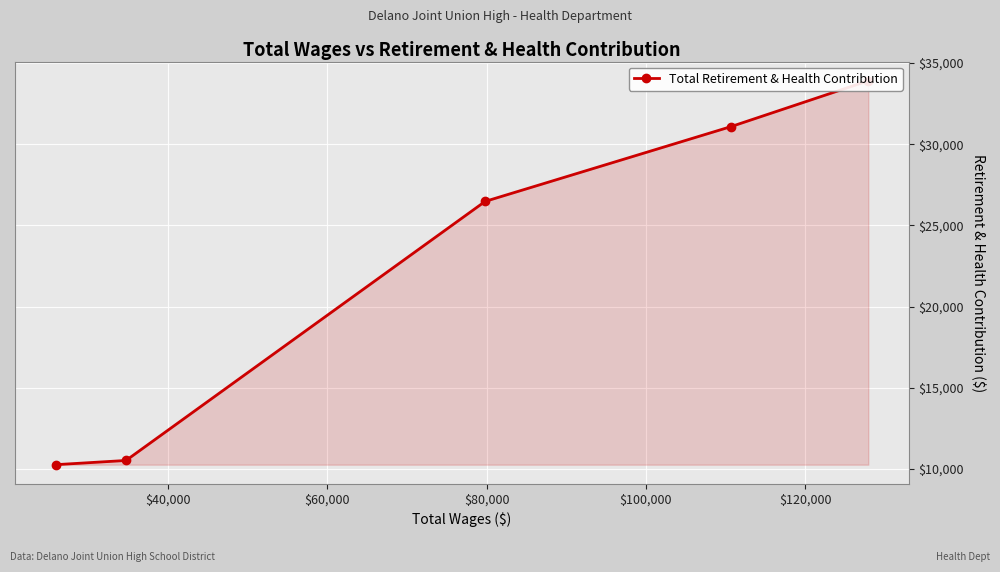

True or false: the data has more than 0 interior local peaks.

False